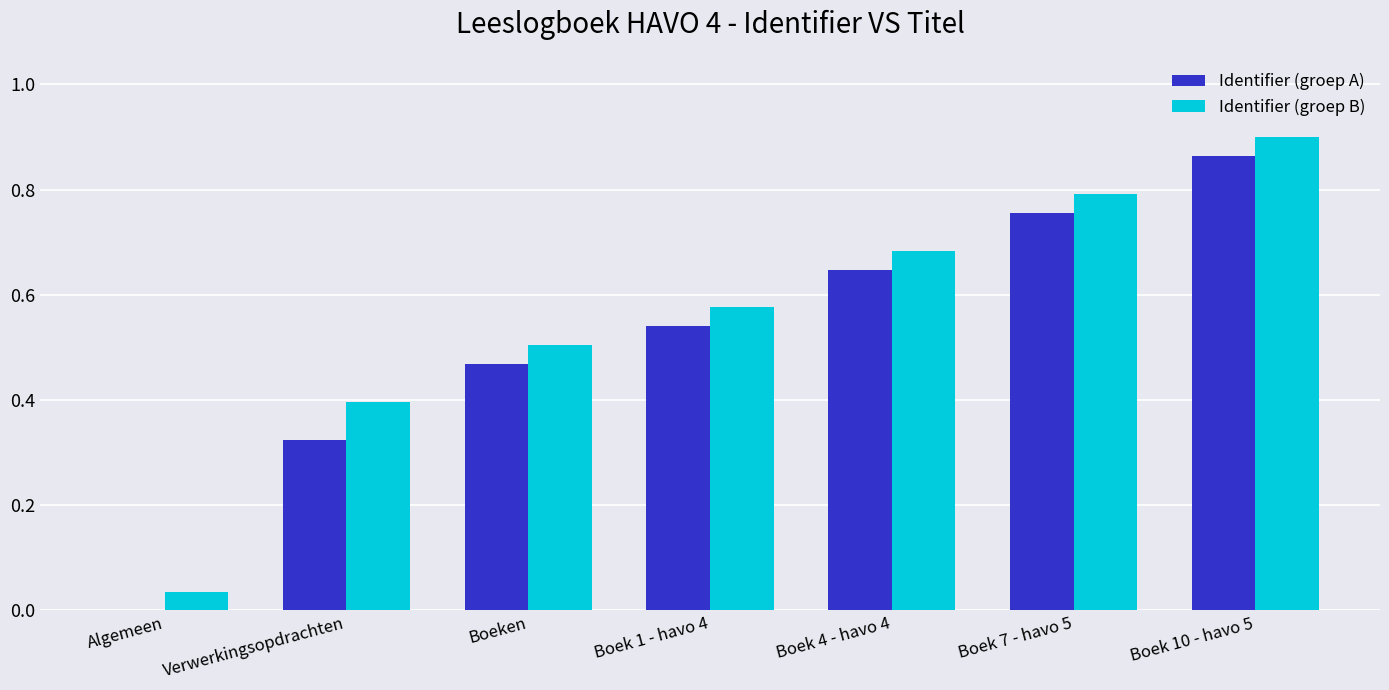

Where is Identifier (groep B) nearest to the value 0?

Algemeen